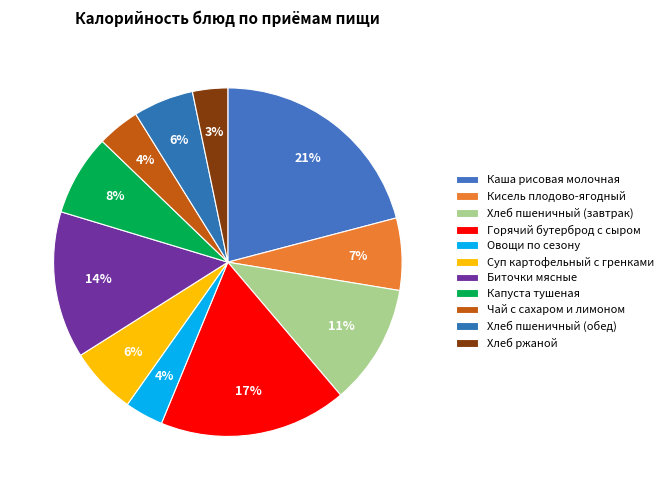

Count the number of slices in the pie.

11